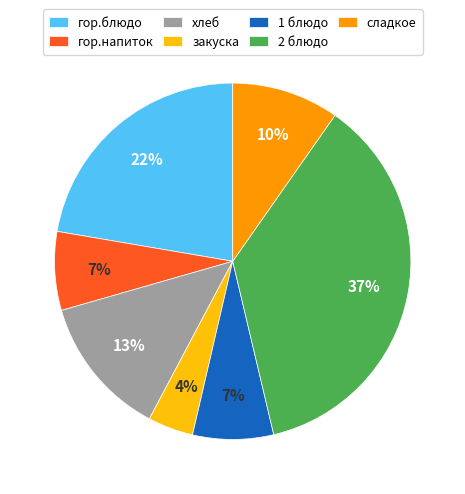

Combined, do гор.блюдо and хлеб account for over 50%?

No